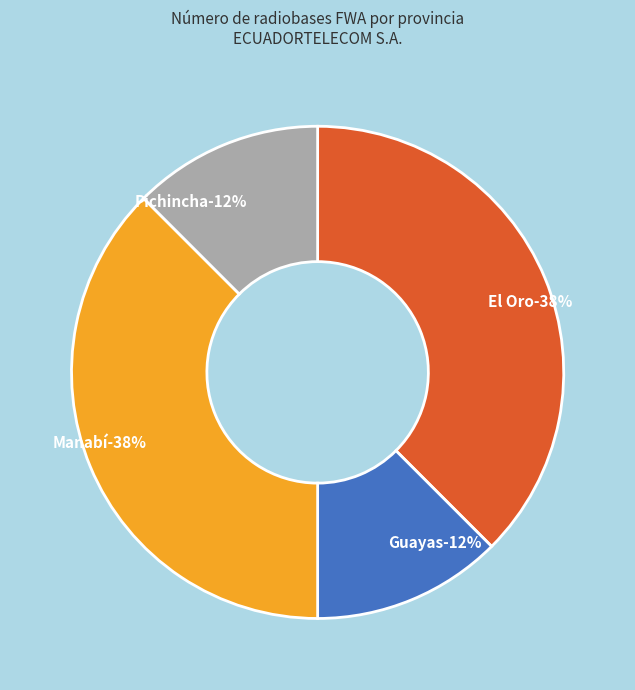

What is the largest slice in the pie chart?

El Oro